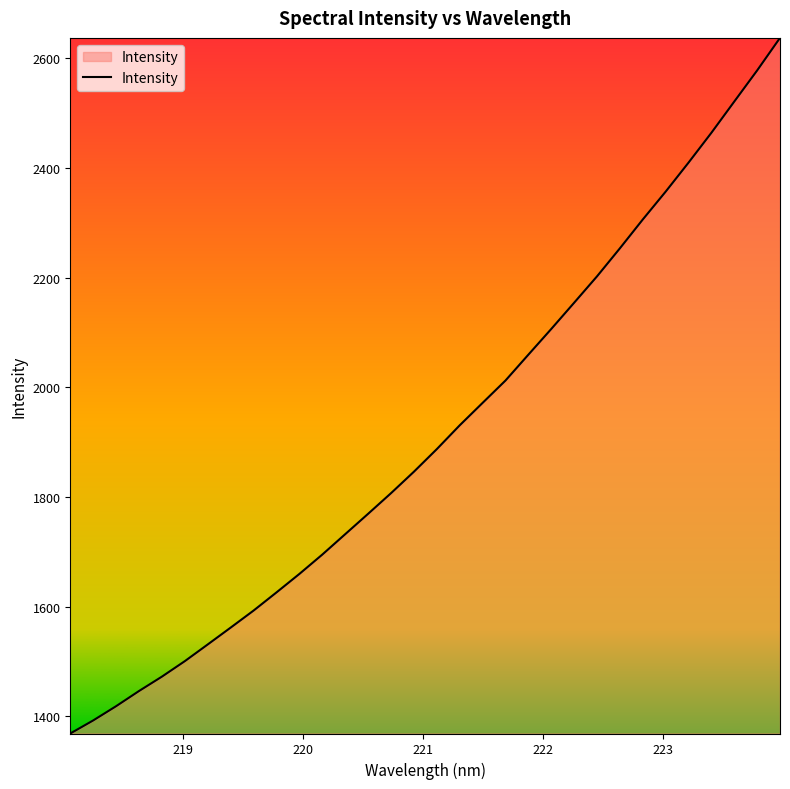

What is the sum of all values?

61266.9